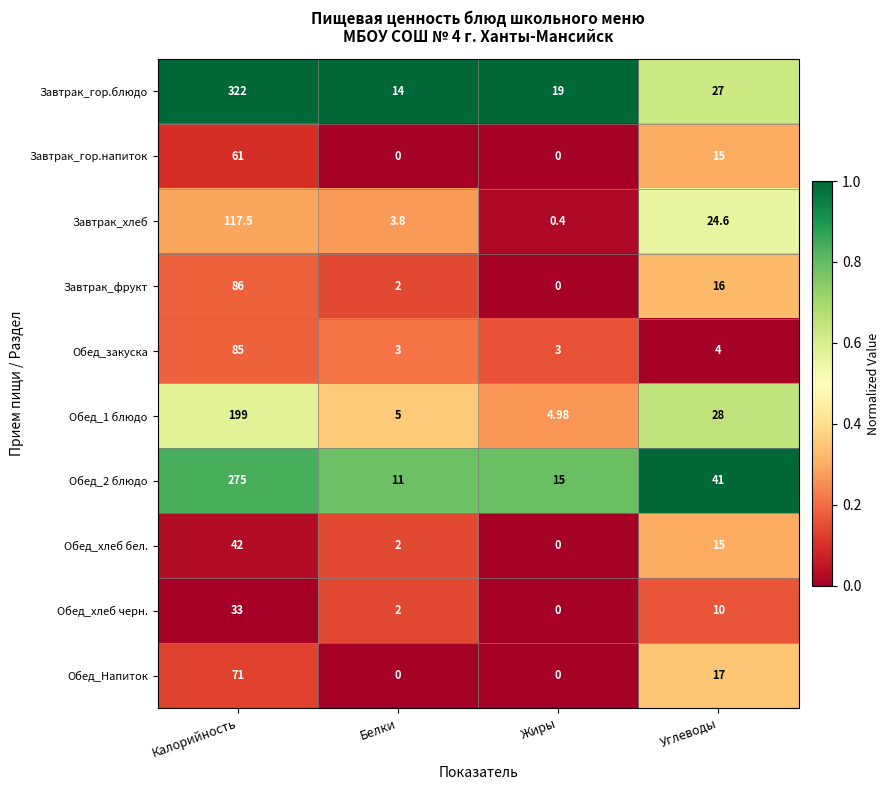

What is the total value across all series at Белки?

42.8